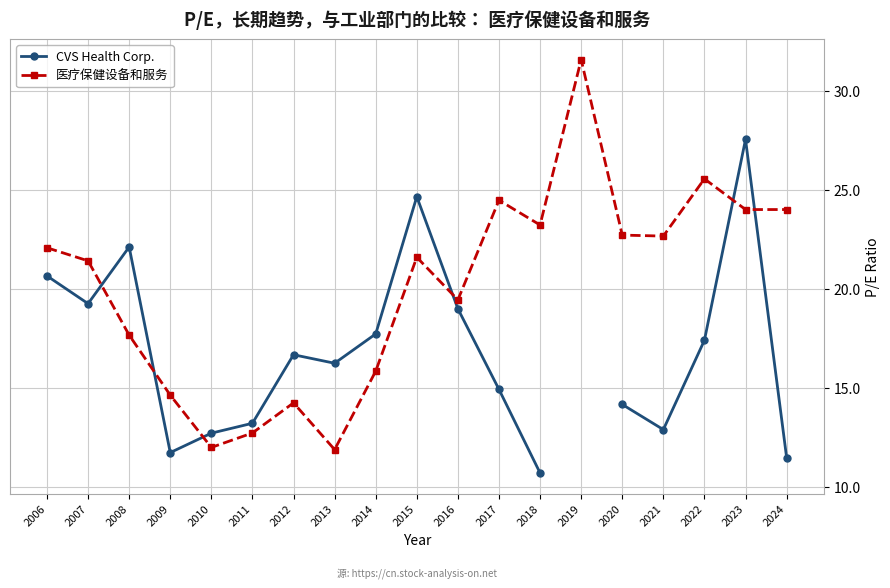

How many times do CVS Health Corp. and 医疗保健设备和服务 cross each other?

6